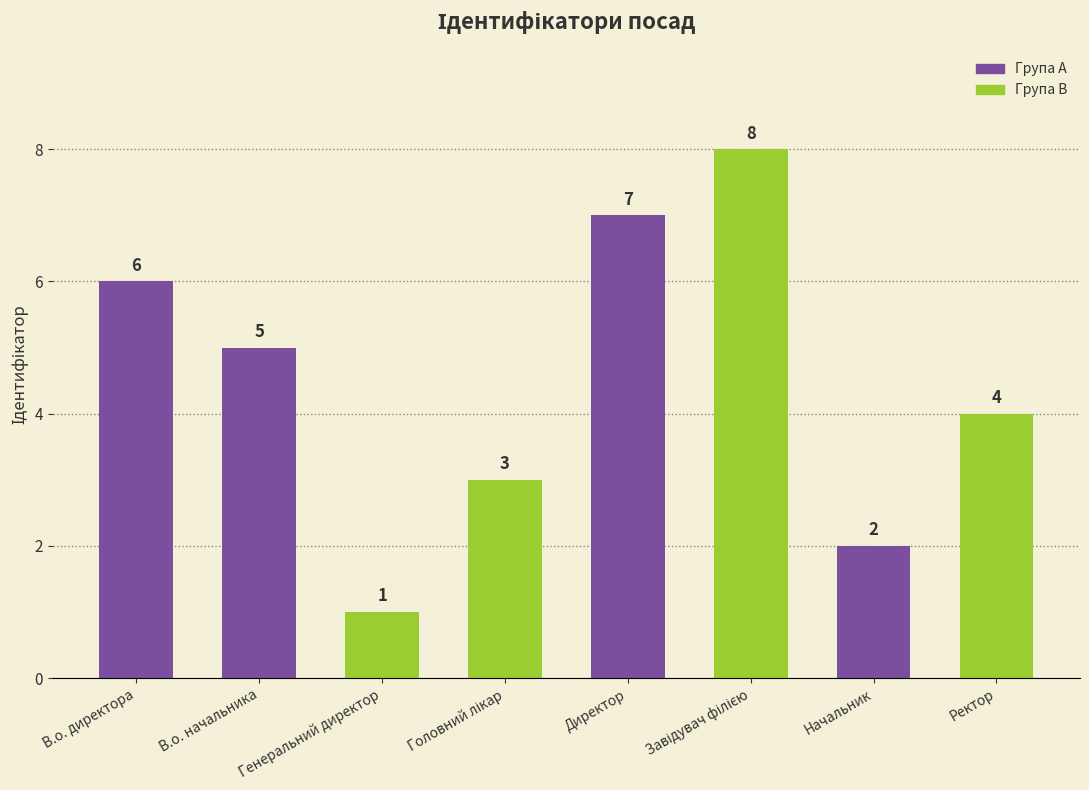

What is the change in value from Генеральний директор to Начальник?

+1